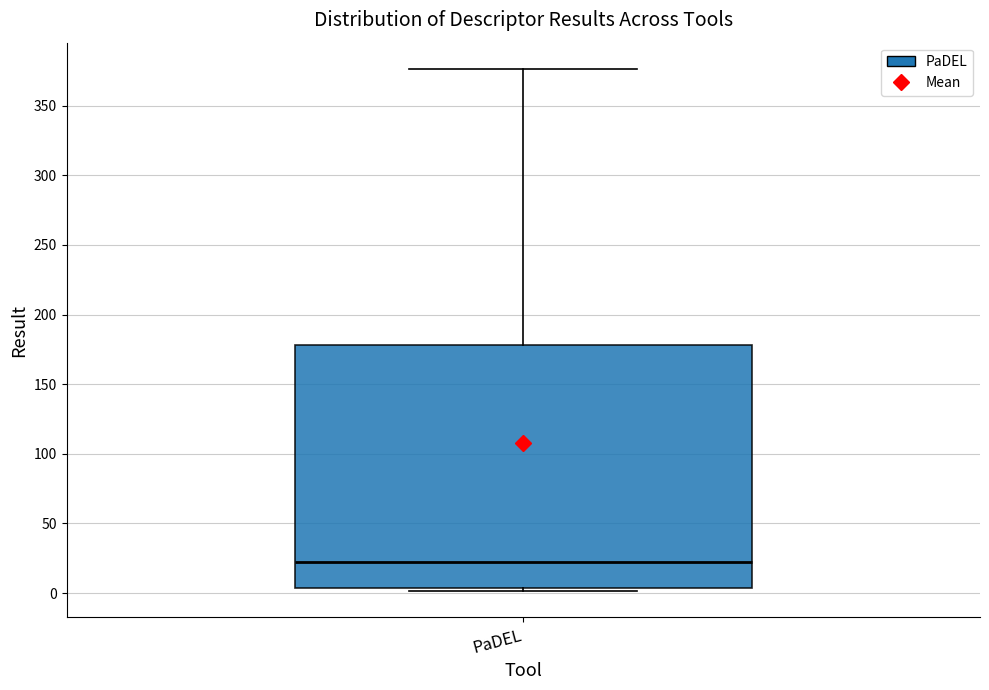

Where is the upper edge of the box for PaDEL on the y-axis? The values are not printed on the chart, so give them approximately, as read against the axis.

180